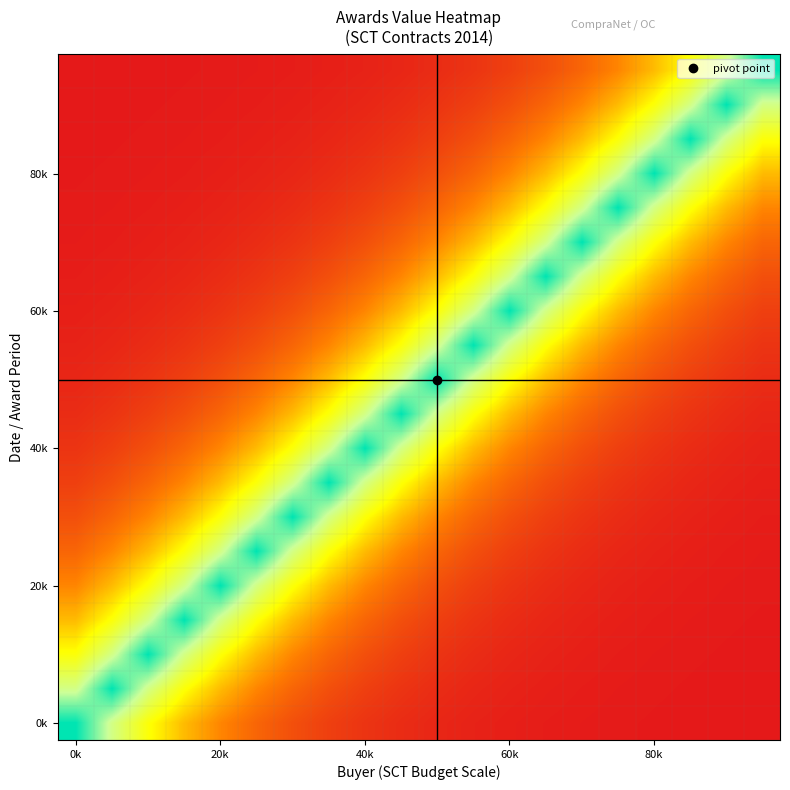

At how many categories does at least one series exceed 41325?

20